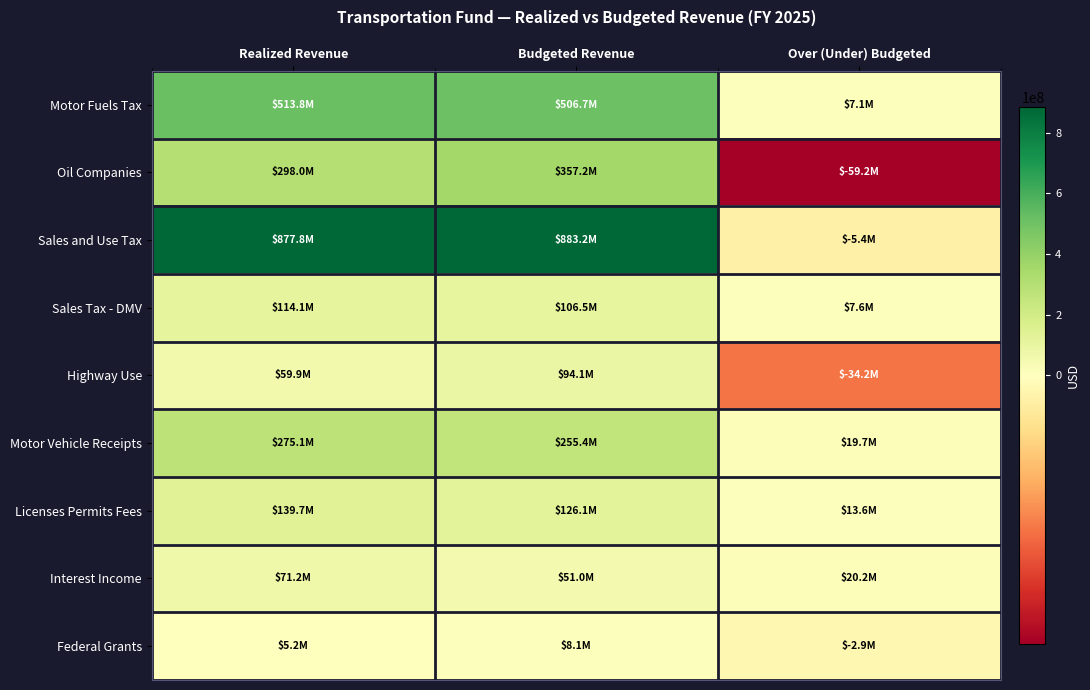

Which series has the widest spread of values?

Sales and Use Tax